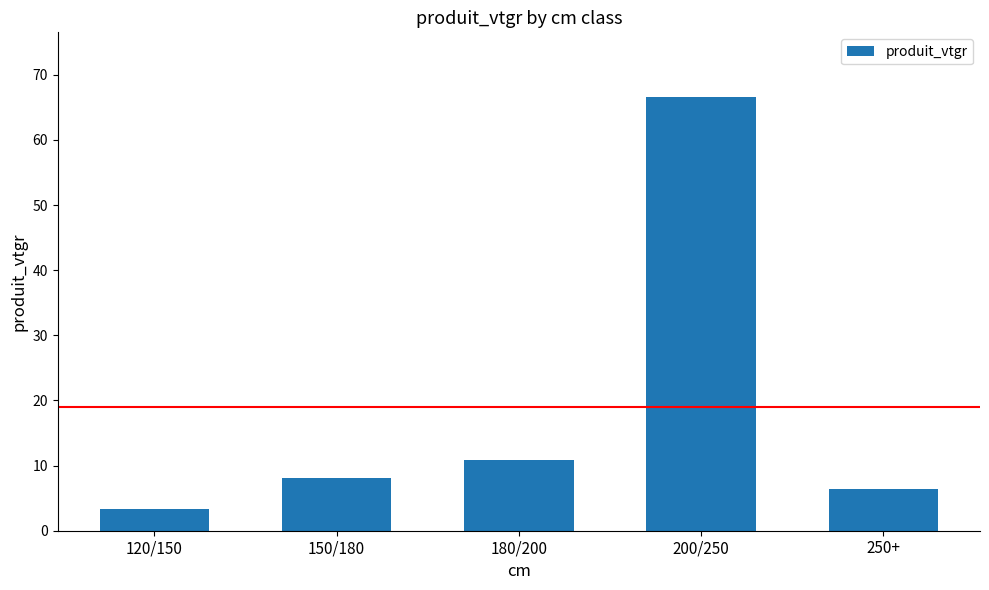

Approximately how many times larger is the value at 200/250 compared to 120/150?

19.7